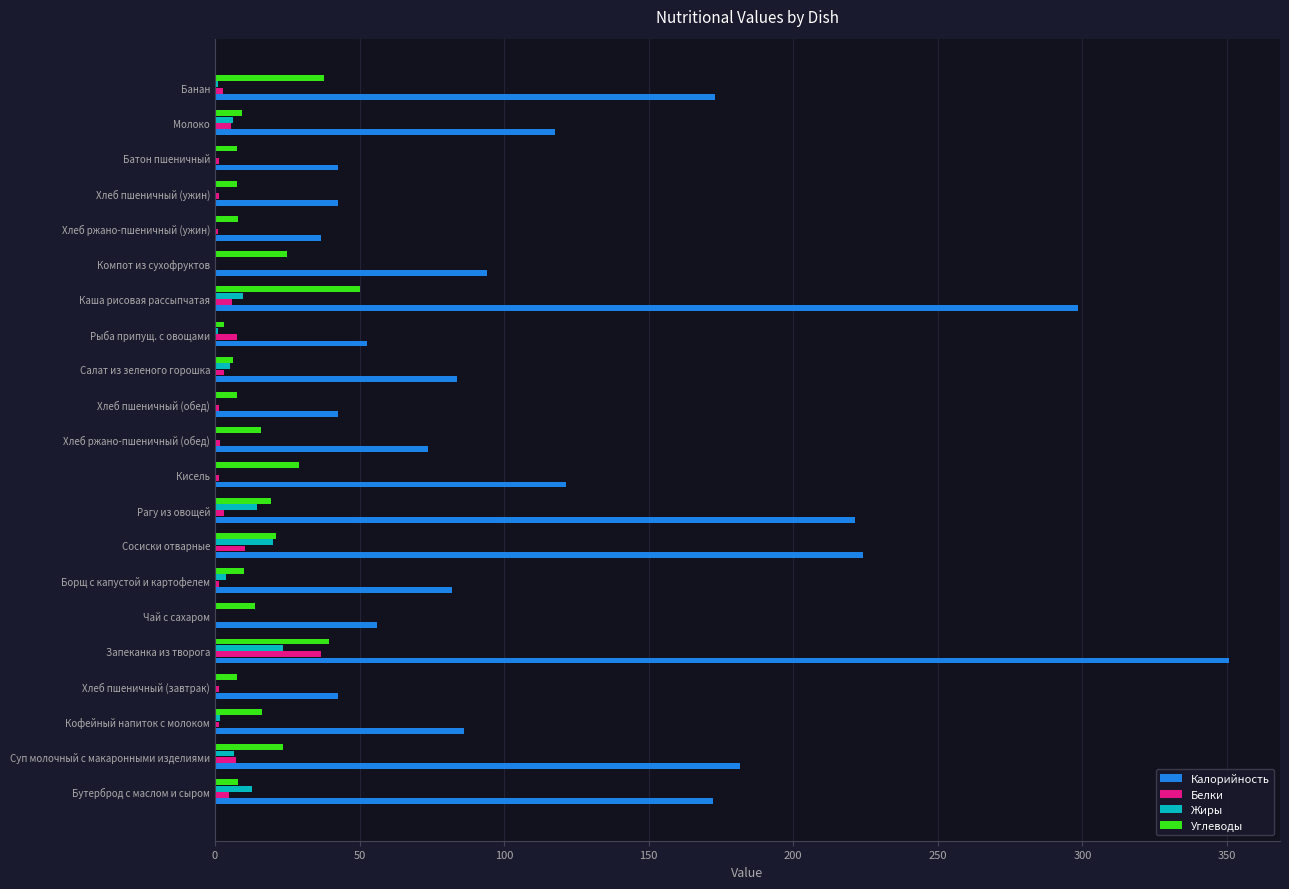

Read the Белки value at Запеканка из творога.

36.6